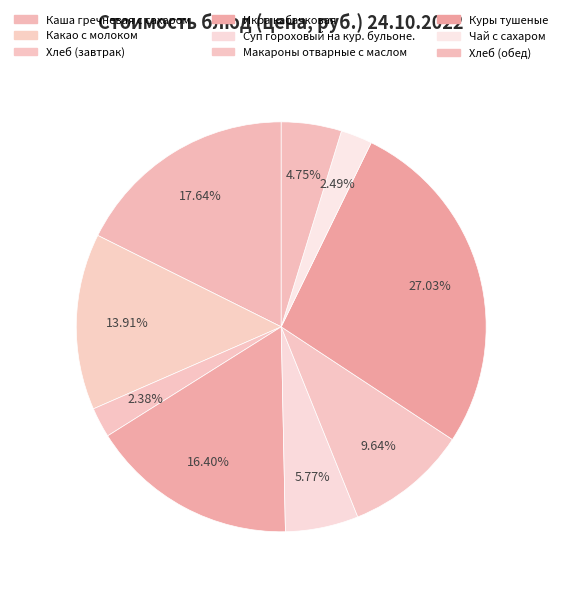

Approximately how many times larger is the value at Суп гороховый на кур. бульоне. compared to Хлеб (завтрак)?

2.4